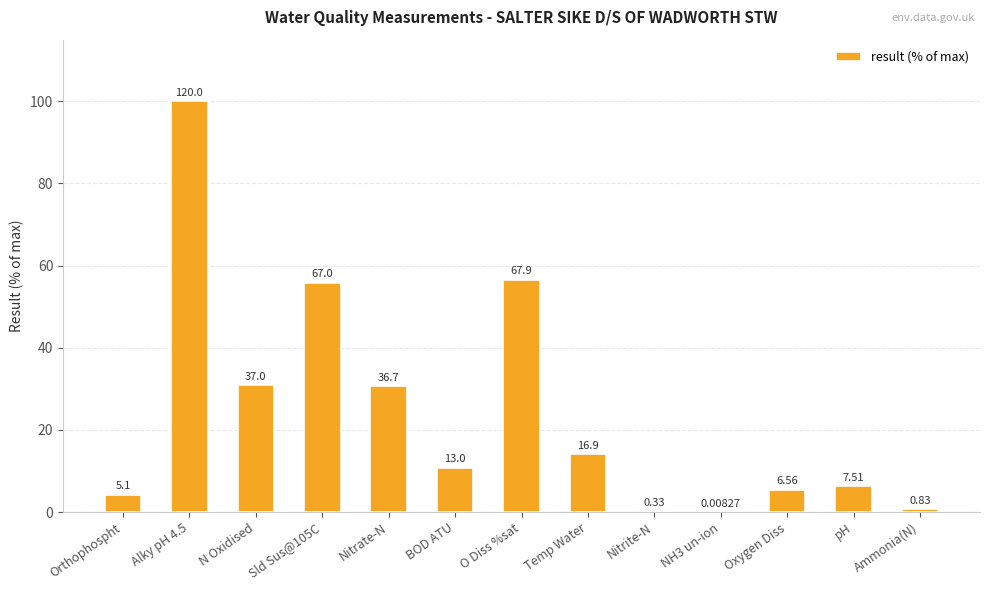

Read the value at Ammonia(N).

0.7